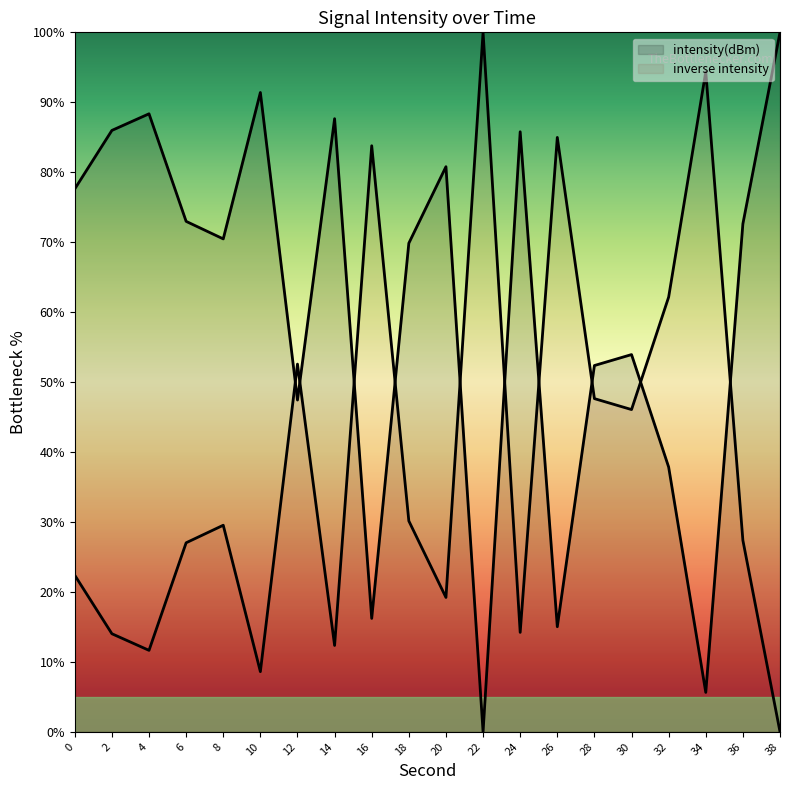

Reading left to right, list all the values displayed in this chart.

0=77.6	2=86.0	4=88.4	6=73.0	8=70.5	10=91.4	12=47.4	14=87.7	16=16.2	18=69.9	20=80.8	22=0.0	24=85.8	26=15.0	28=52.4	30=53.9	32=37.8	34=5.6	36=72.6	38=100.0